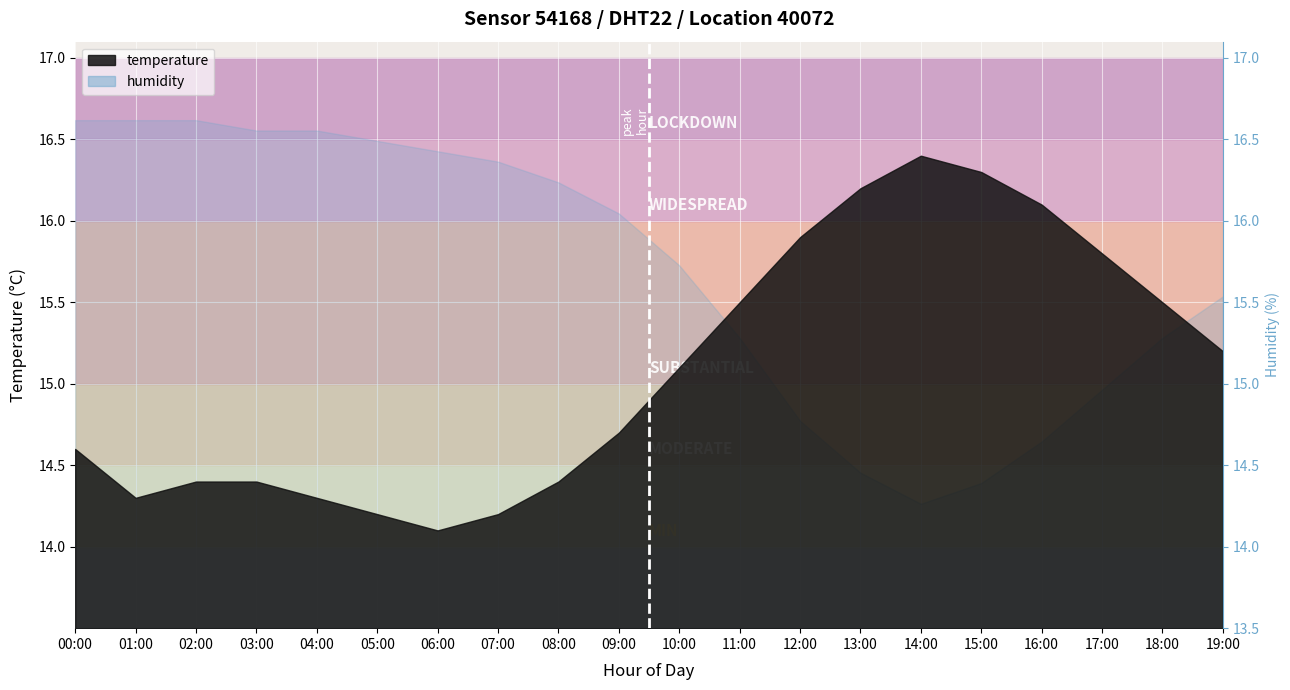

True or false: the data shows 7.0 at 08:00.

False